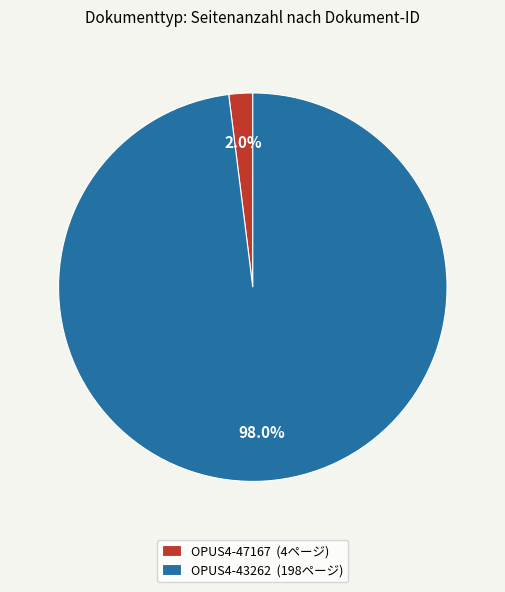

Is it true that OPUS4-47167 is 12% of the pie?

False